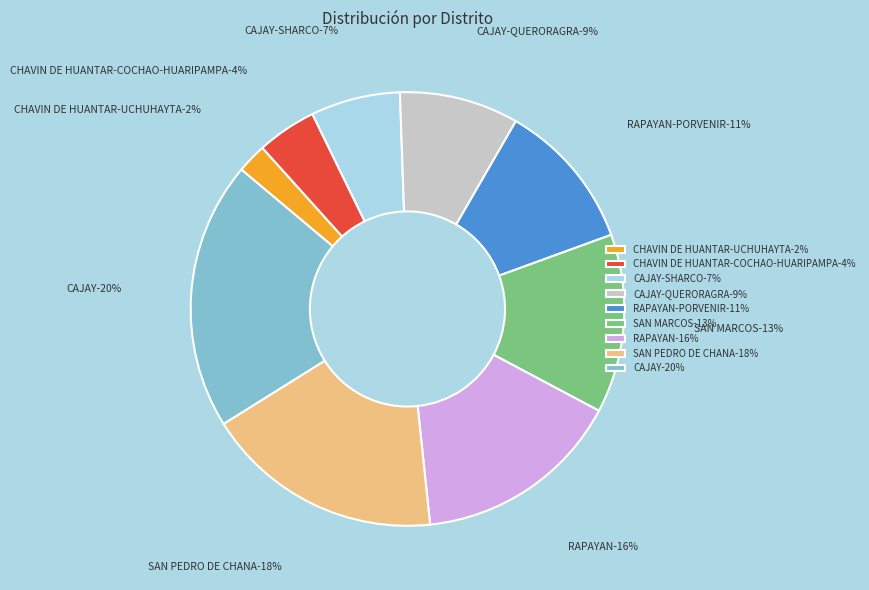

Is it true that RAPAYAN-PORVENIR is 1% of the pie?

False